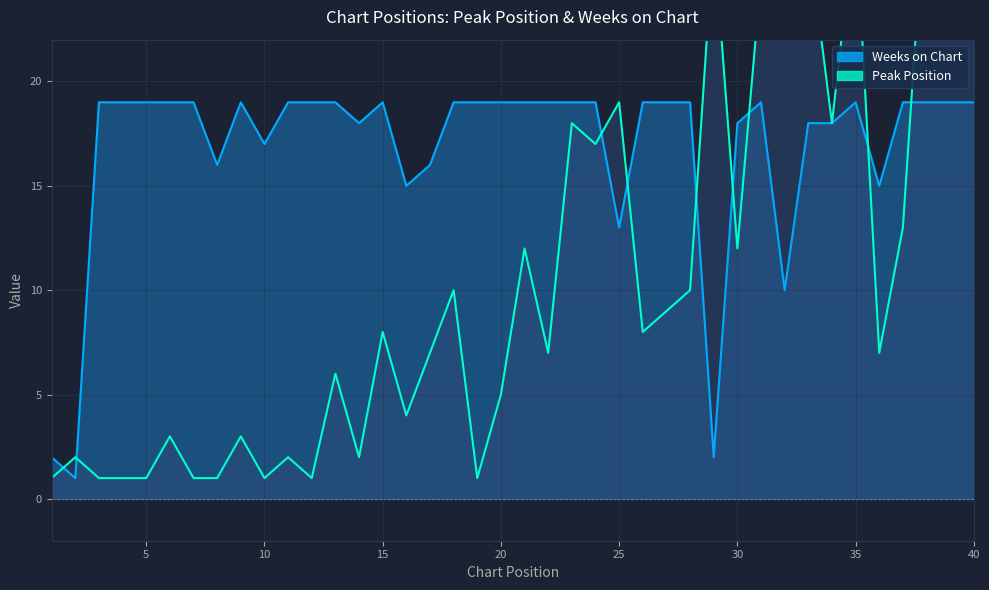

How many data points in Peak Position are less than 8?

20